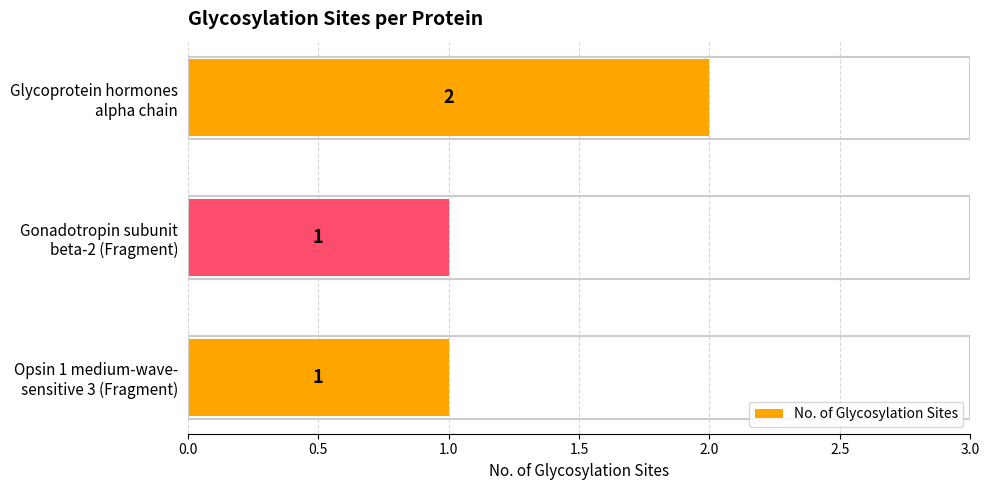

Count the values in the range 1 to 2.

3